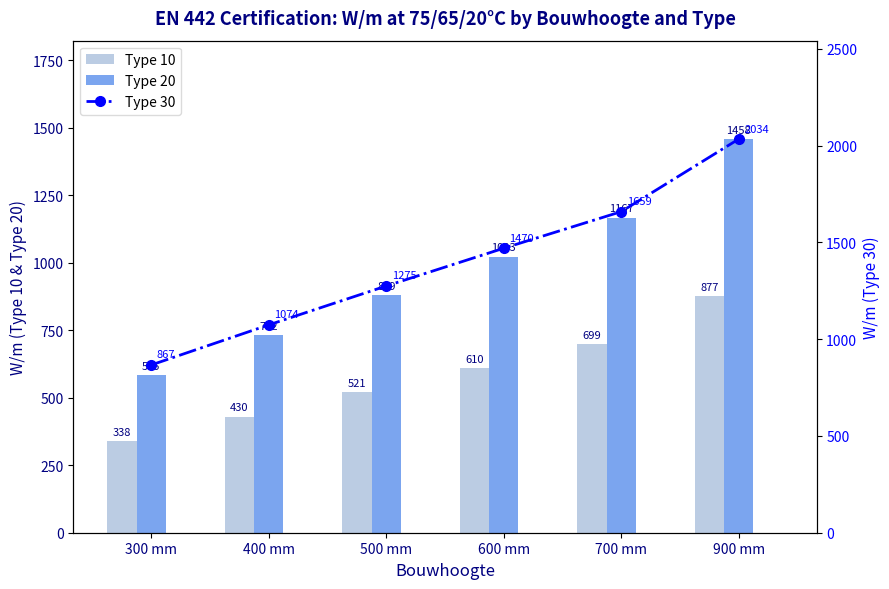

The Type 10 series shows 166 at 600 mm. True or false?

False